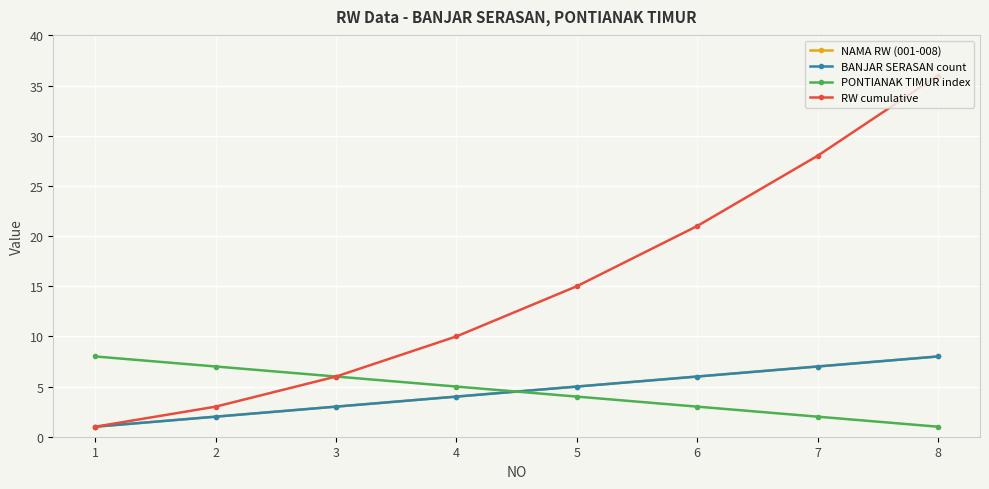

Does the chart have visible grid lines?

Yes